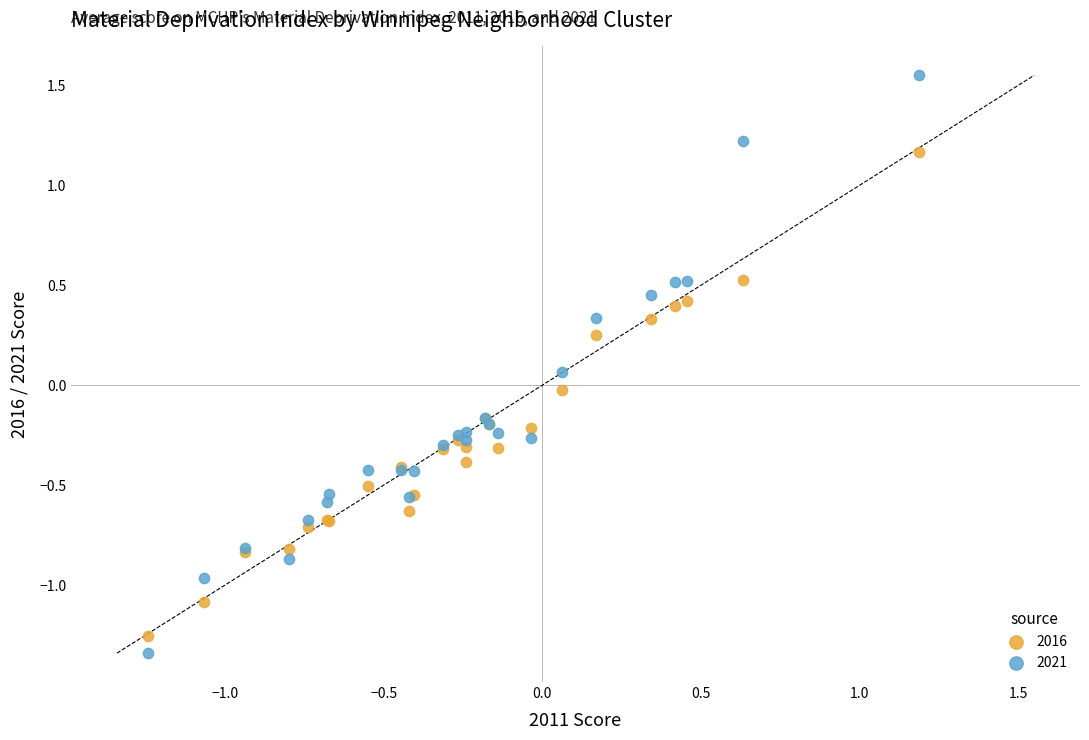

Which series contains the lowest Y value?

2021